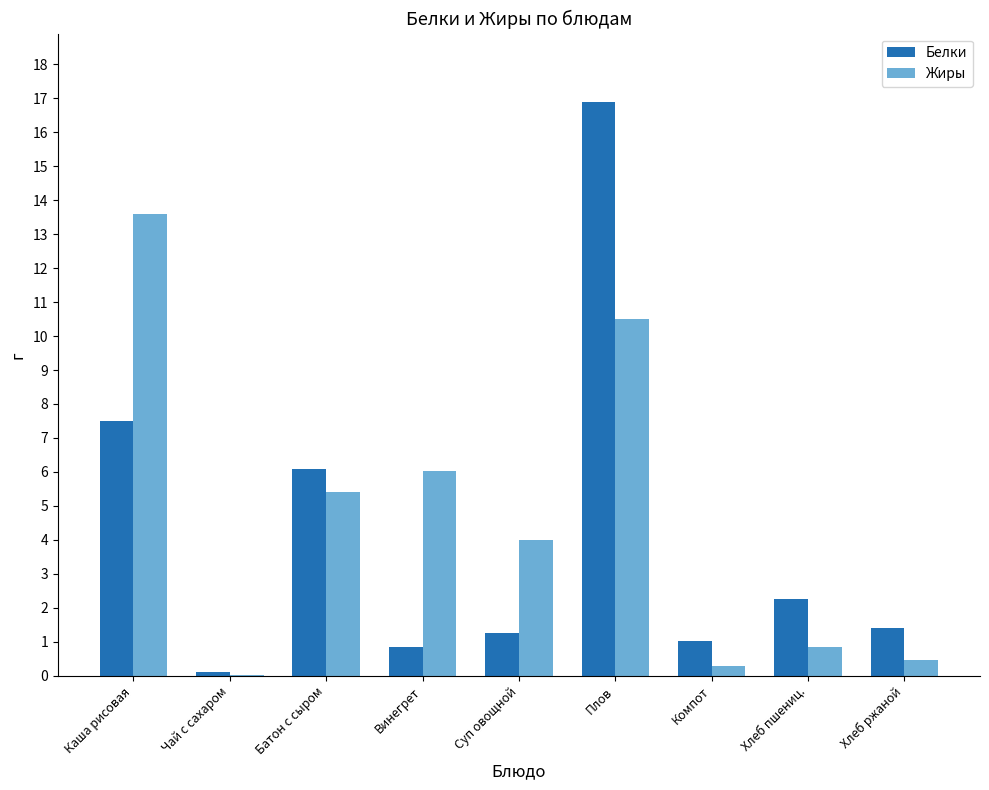

How many data points in Жиры are above 3?

5